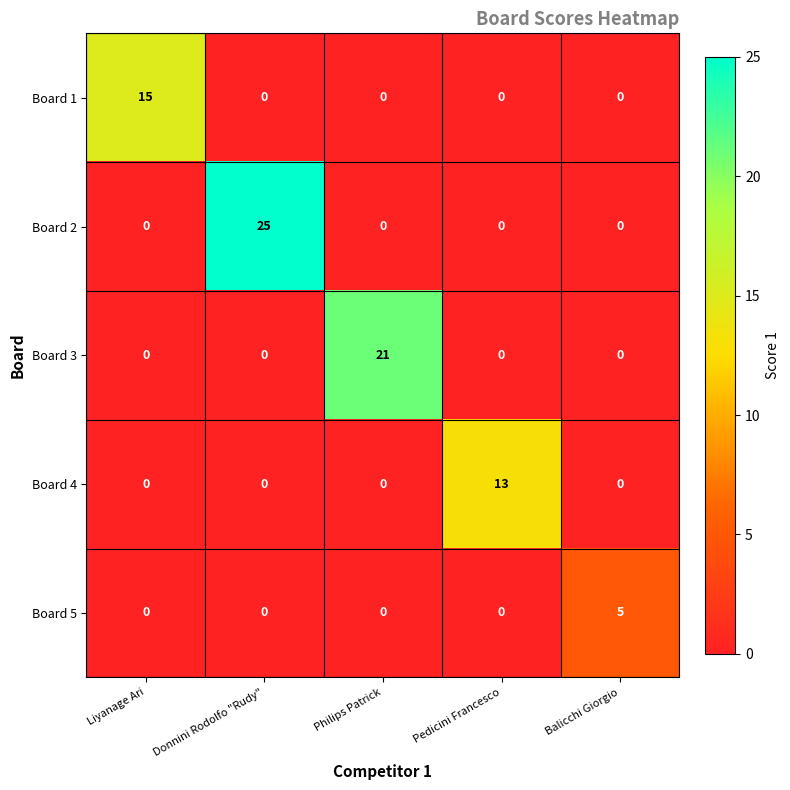

Which series has the largest total across all categories?

Board 2